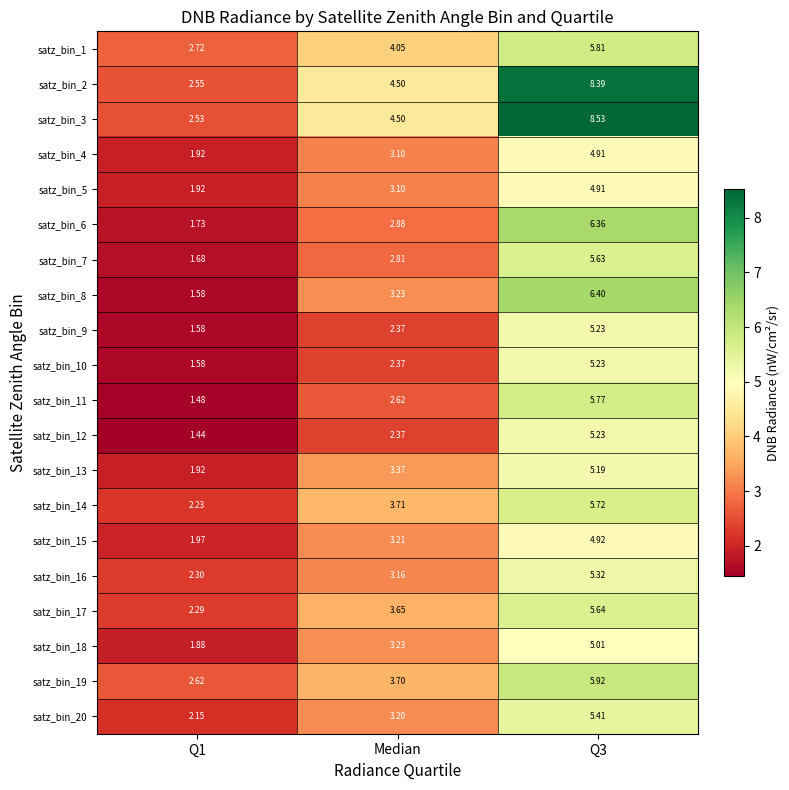

Where is satz_bin_7 nearest to the value 3?

Median